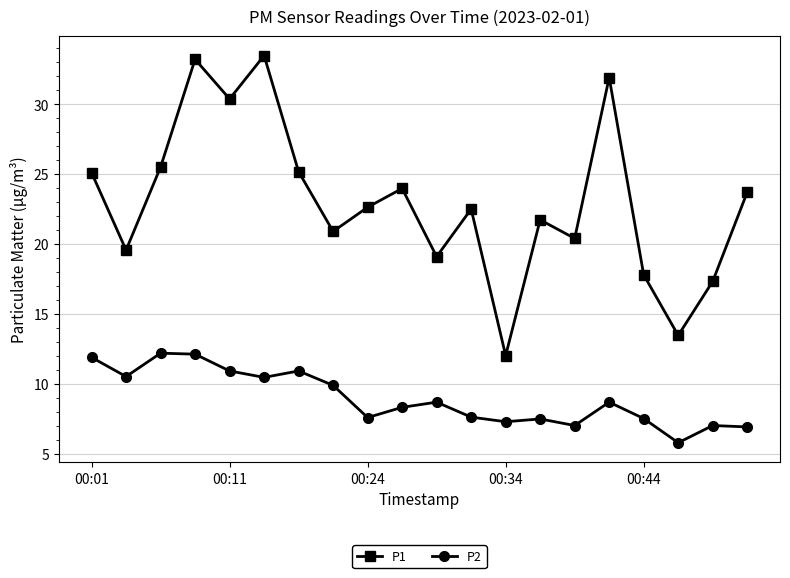

Rank the series by their average value, from lowest to highest.

P2, P1